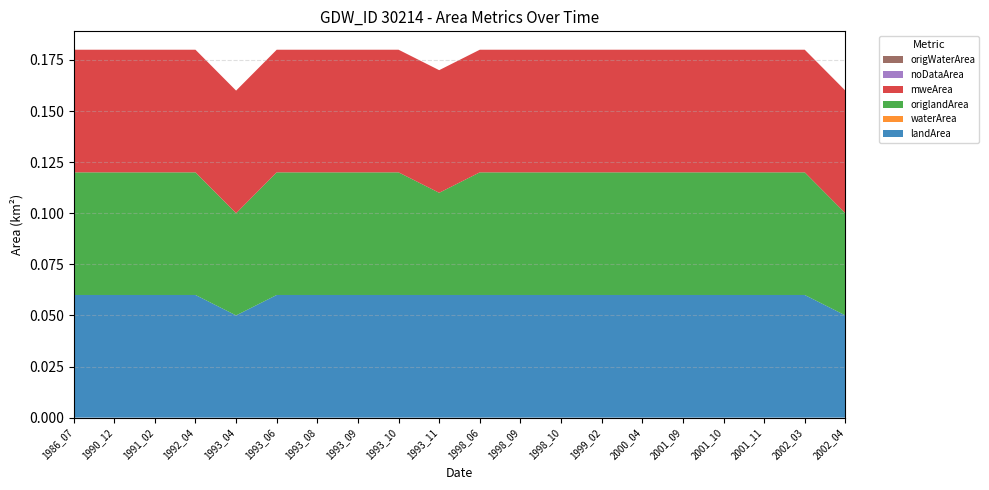

Reading left to right, extract all data points from this chart.

landArea: 0.1	0.1	0.1	0.1	0.1	0.1	0.1	0.1	0.1	0.1	0.1	0.1	0.1	0.1	0.1	0.1	0.1	0.1	0.1	0.1
waterArea: 0.0	0.0	0.0	0.0	0.0	0.0	0.0	0.0	0.0	0.0	0.0	0.0	0.0	0.0	0.0	0.0	0.0	0.0	0.0	0.0
origlandArea: 0.1	0.1	0.1	0.1	0.1	0.1	0.1	0.1	0.1	0.1	0.1	0.1	0.1	0.1	0.1	0.1	0.1	0.1	0.1	0.1
mweArea: 0.1	0.1	0.1	0.1	0.1	0.1	0.1	0.1	0.1	0.1	0.1	0.1	0.1	0.1	0.1	0.1	0.1	0.1	0.1	0.1
noDataArea: 0.0	0.0	0.0	0.0	0.0	0.0	0.0	0.0	0.0	0.0	0.0	0.0	0.0	0.0	0.0	0.0	0.0	0.0	0.0	0.0
origWaterArea: 0.0	0.0	0.0	0.0	0.0	0.0	0.0	0.0	0.0	0.0	0.0	0.0	0.0	0.0	0.0	0.0	0.0	0.0	0.0	0.0